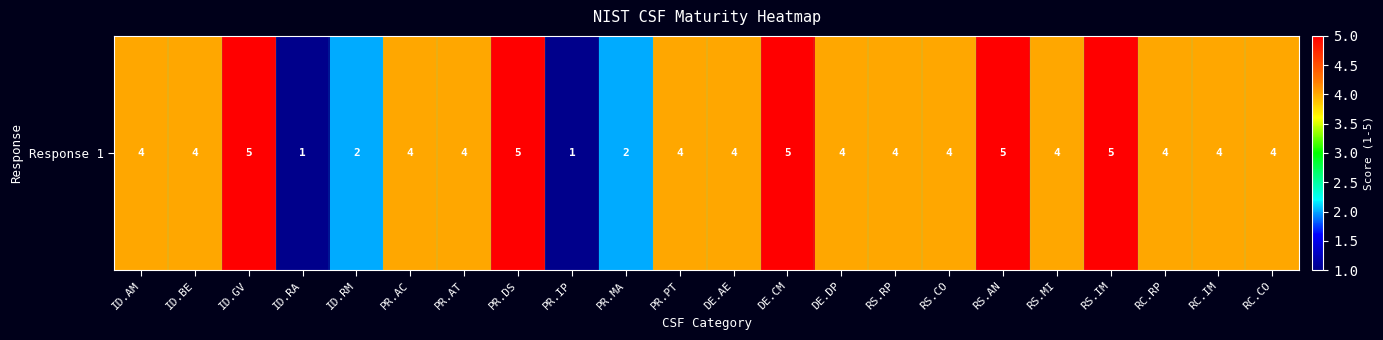

List the labels in order of value, largest first.

ID.GV, PR.DS, DE.CM, RS.AN, RS.IM, ID.AM, ID.BE, PR.AC, PR.AT, PR.PT, DE.AE, DE.DP, RS.RP, RS.CO, RS.MI, RC.RP, RC.IM, RC.CO, ID.RM, PR.MA, ID.RA, PR.IP